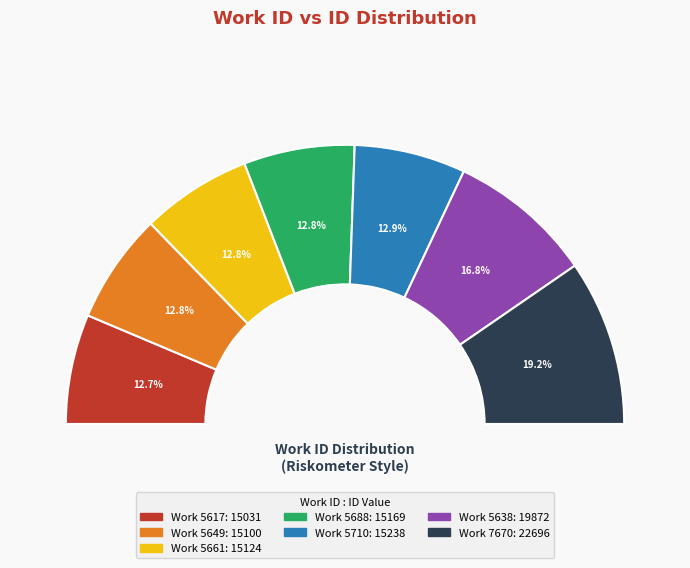

To the nearest percent, what percentage of the pie is 5661?

13%